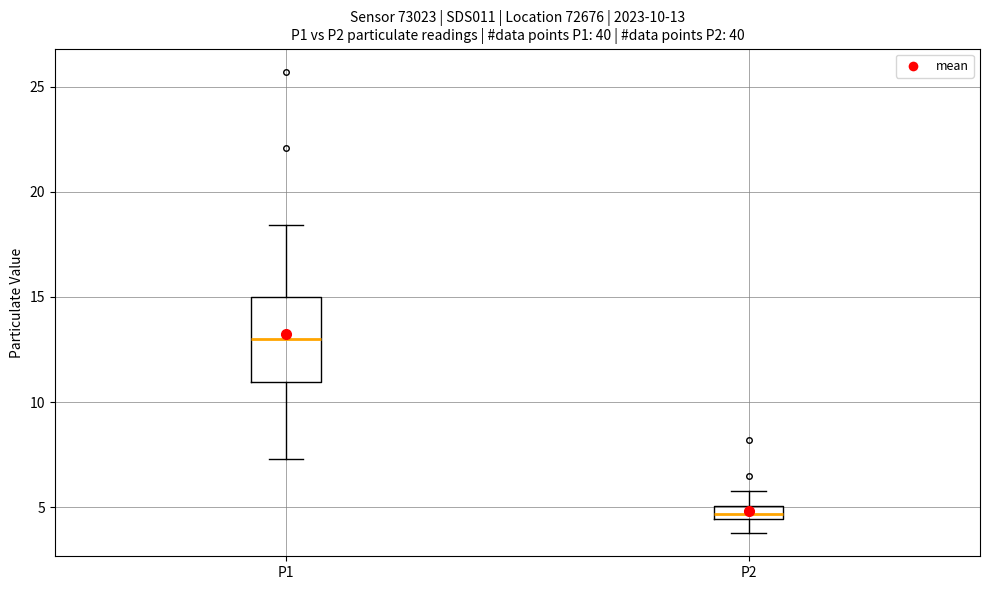

Which box's median line is the lowest?

P2